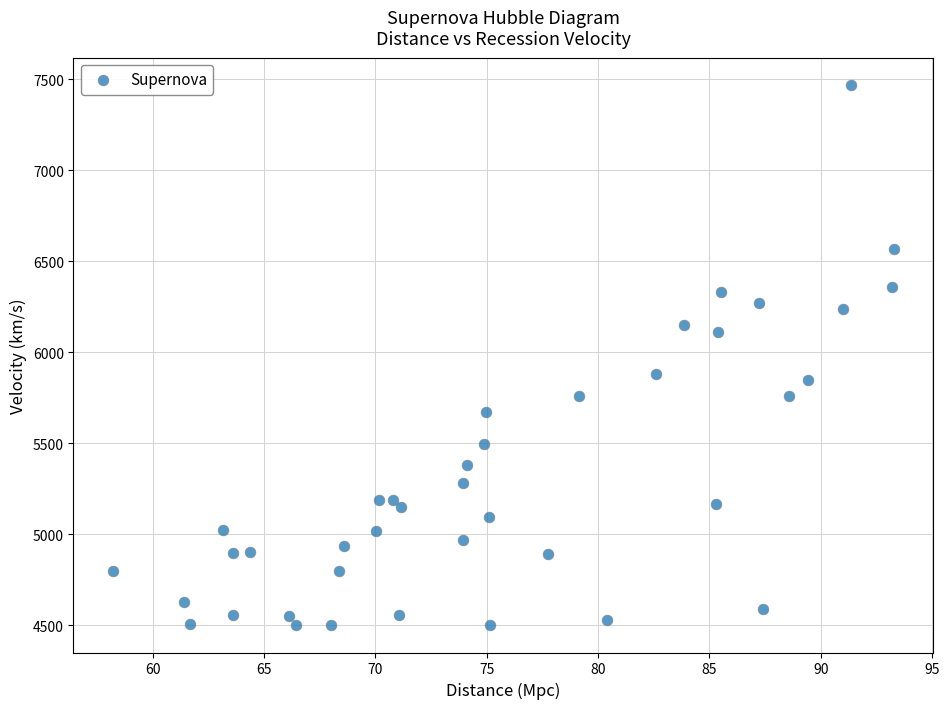

What is the range of X values (max minus min)?

35.1